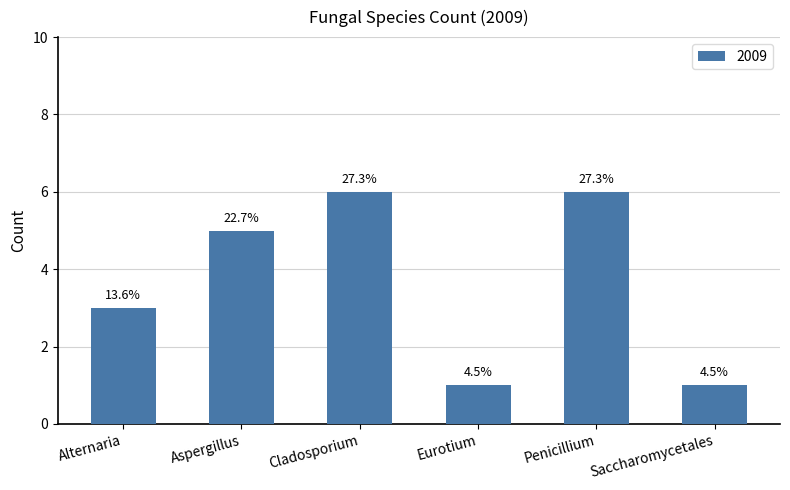

Reading left to right, extract all data points from this chart.

3	5	6	1	6	1